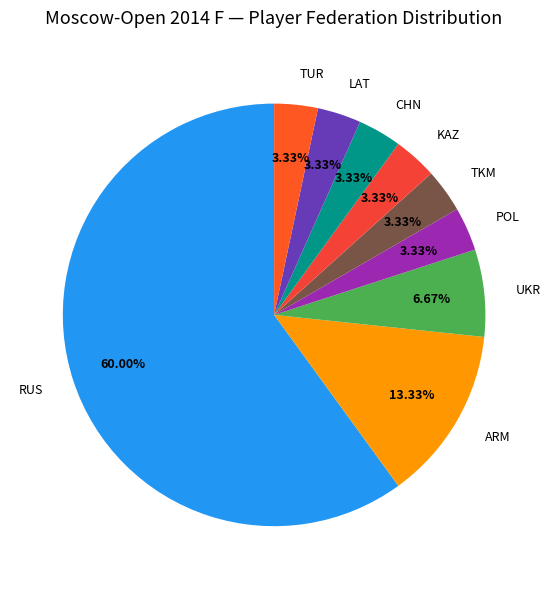

What percentage do LAT and POL together represent?

6.7%